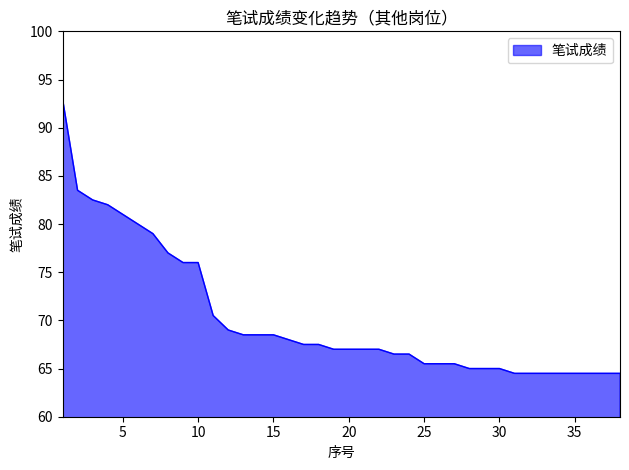

What is the difference between the maximum and minimum values?

28.5